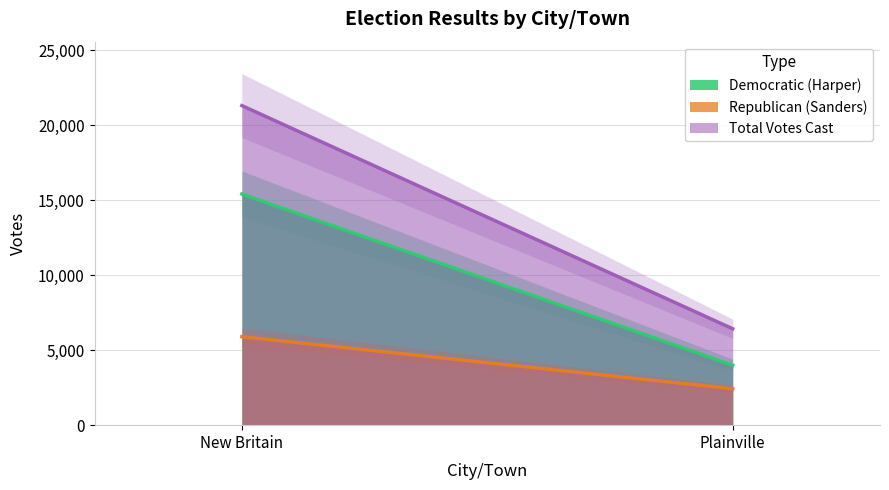

What is the value of the Republican (Sanders) point at the 2nd from the left?

2428